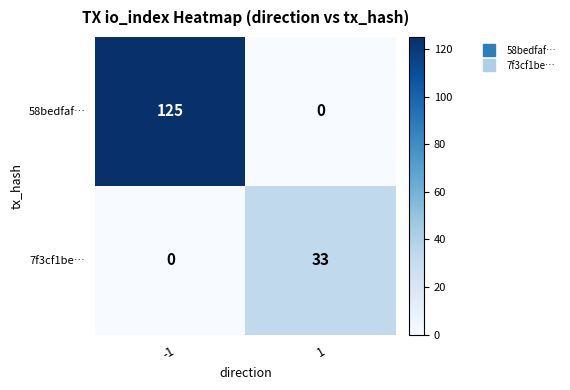

What is the maximum value for 7f3cf1be…?

33